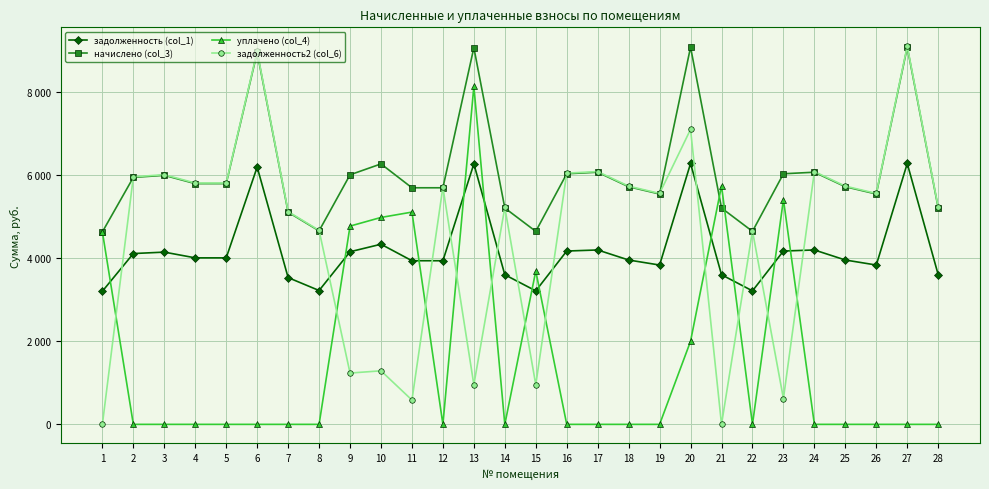

The value of задолженность (col_1) at 16 is 4169.8. True or false?

True